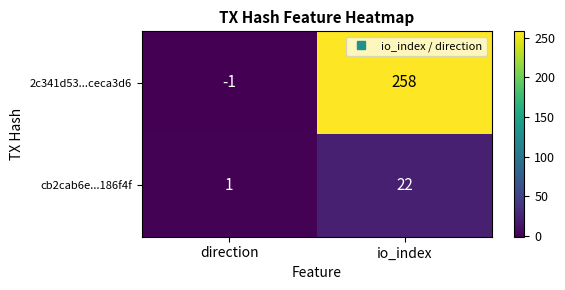

Which series changed the most between direction and io_index?

2c341d53...ceca3d6